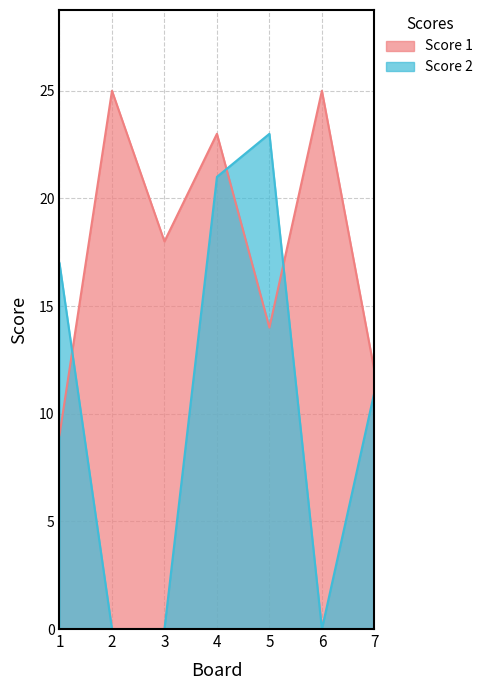

What is the average value of the Score 1 series?

18